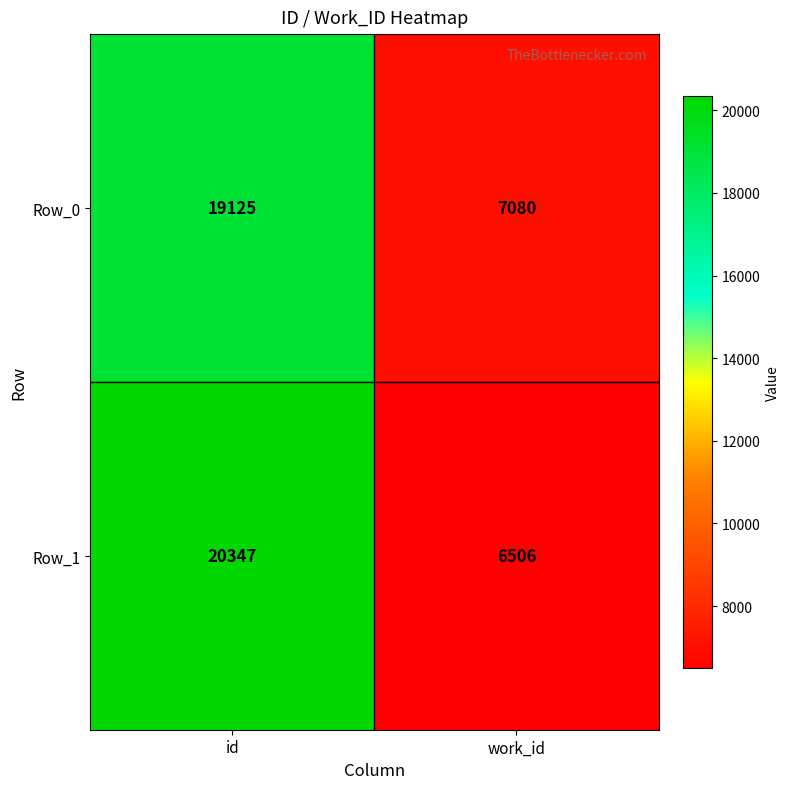

At which category is the sum across all series the highest?

id